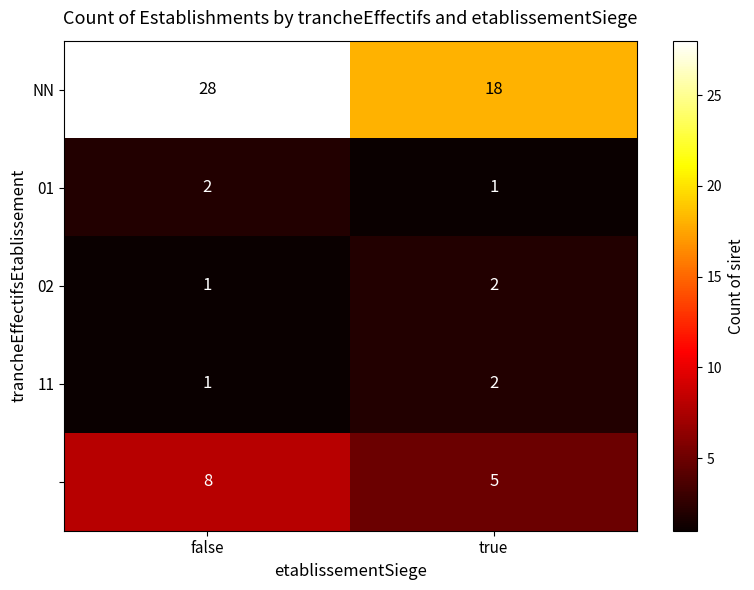

What is the maximum value shown in the chart?

28